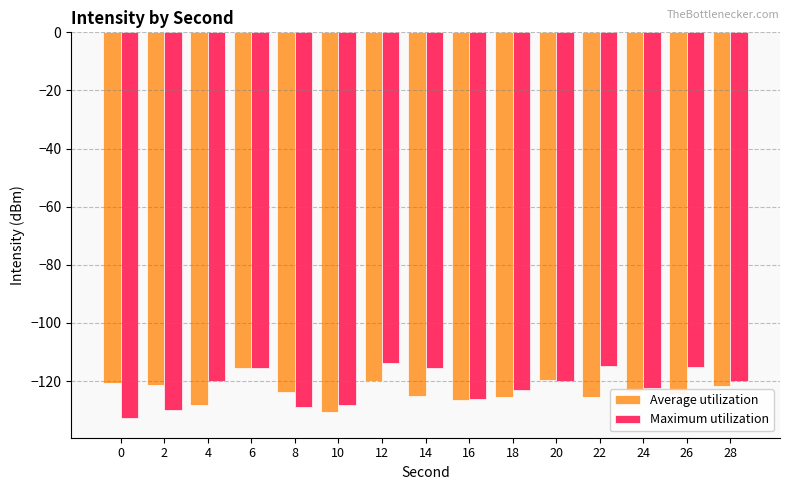

True or false: Average utilization has a value of -59.3 at 6.

False